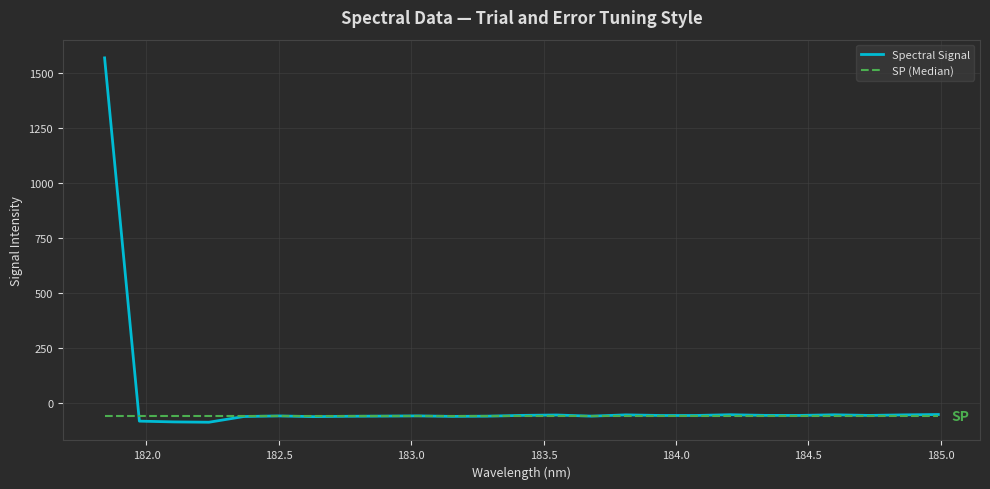

List the series in order of their peak value, lowest first.

SP (Median), Spectral Signal